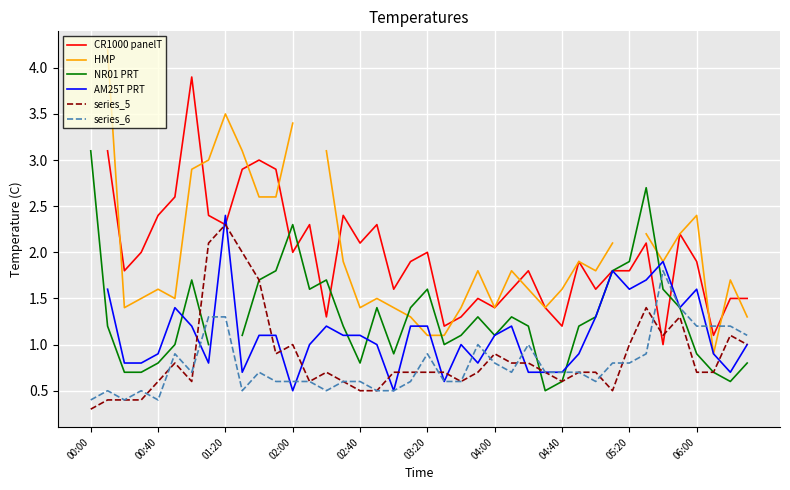

Is this an area chart (filled region under the line)?

No